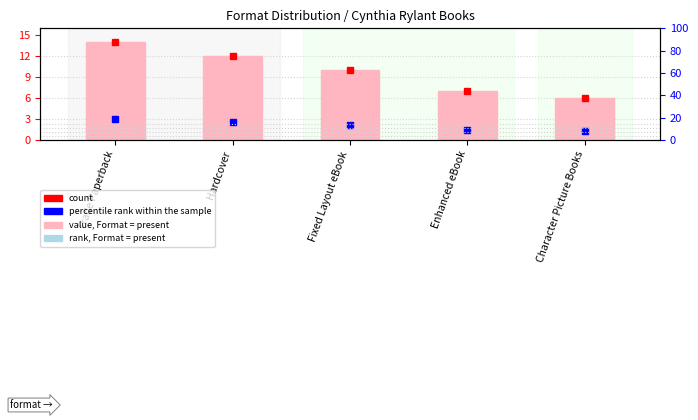

List the labels in order of value, largest first.

Trade Paperback, Hardcover, Fixed Layout eBook, Enhanced eBook, Character Picture Books